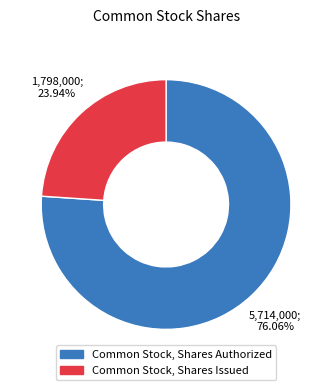

Which has a higher value, Common Stock, Shares Issued or Common Stock, Shares Authorized?

Common Stock, Shares Authorized